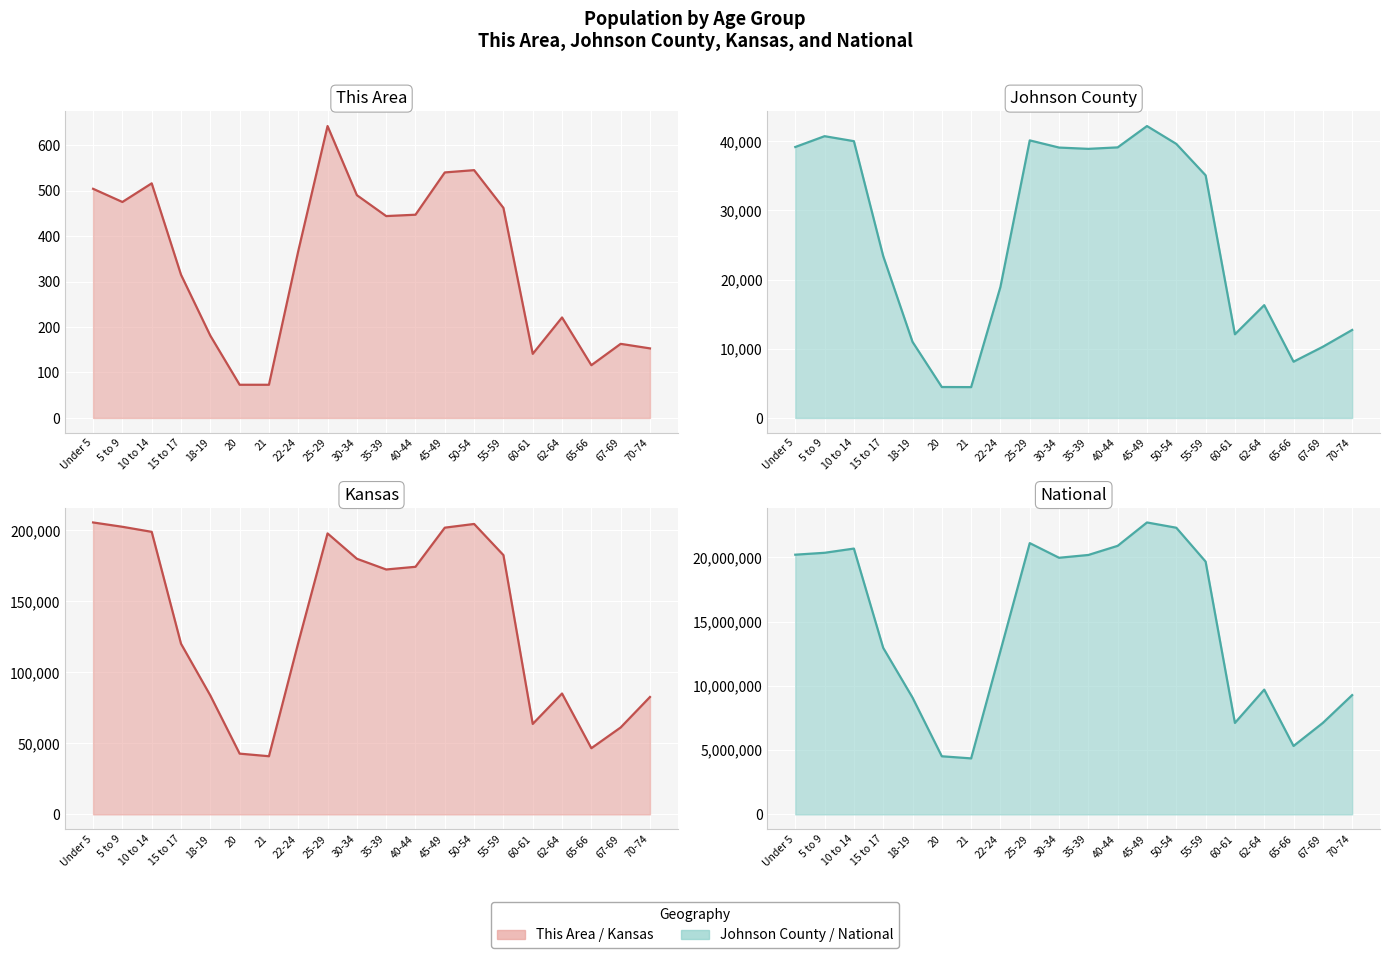

Which category has the highest value in the This Area line series?

25-29